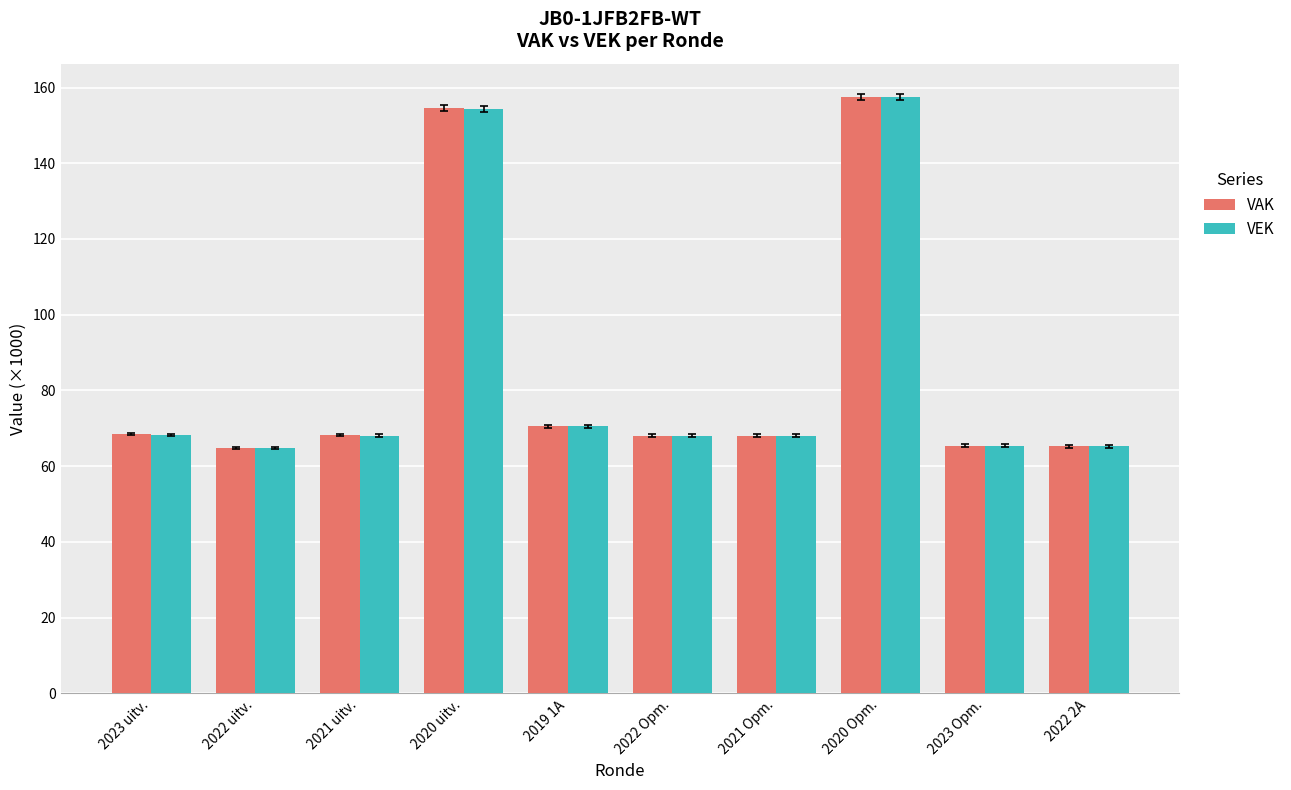

What are all the series names shown in the legend?

VAK, VEK